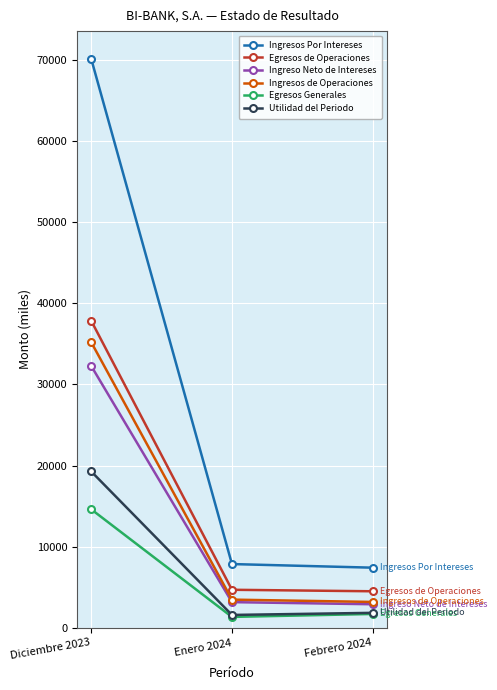

What is the label of the 3rd point from the left?

Febrero 2024